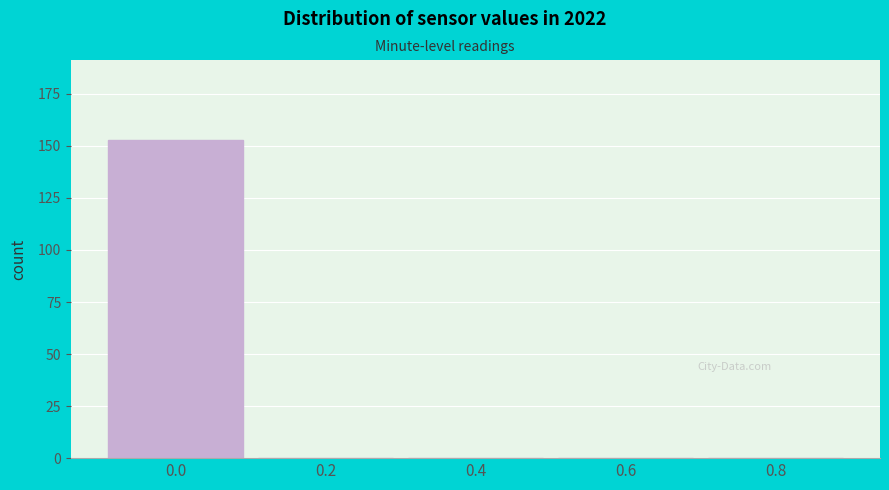

Reading right to left, what are all the values shown in this chart?

0.8=0	0.6=0	0.4=0	0.2=0	0.0=153